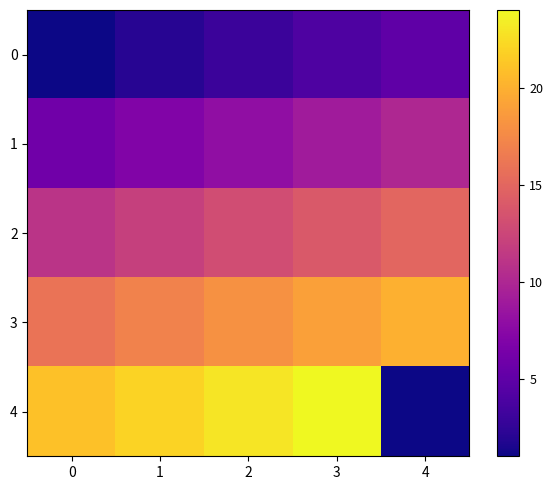

What is the difference between the highest and lowest values at 1?

20